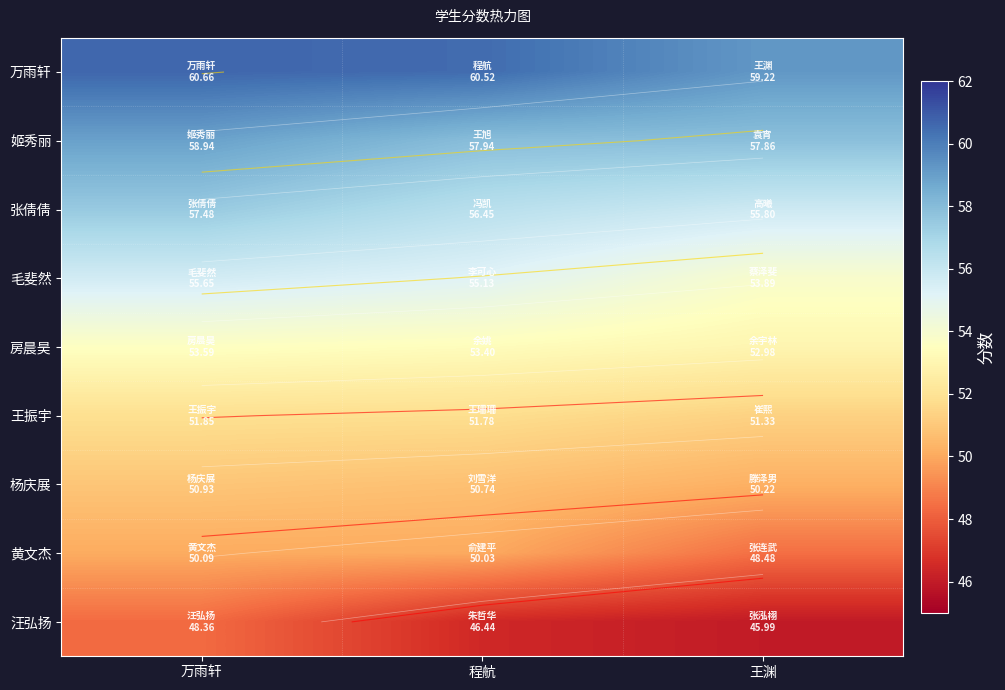

How many data points in 房晨昊 are less than 53?

1